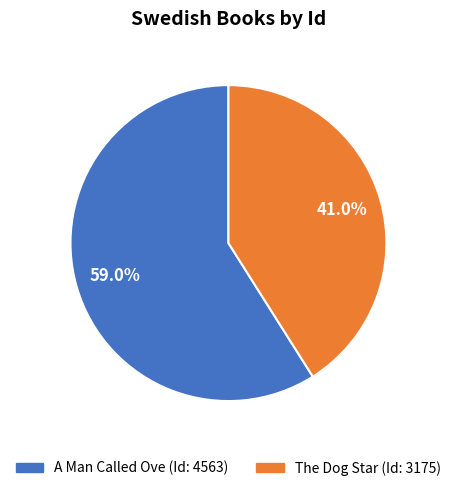

What is the largest slice in the pie chart?

A Man Called Ove (Id: 4563)